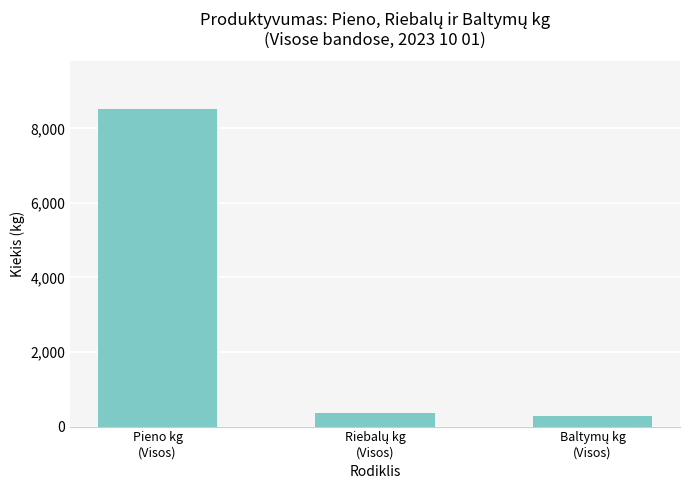

What is the value of the 1st bar from the left?

8527